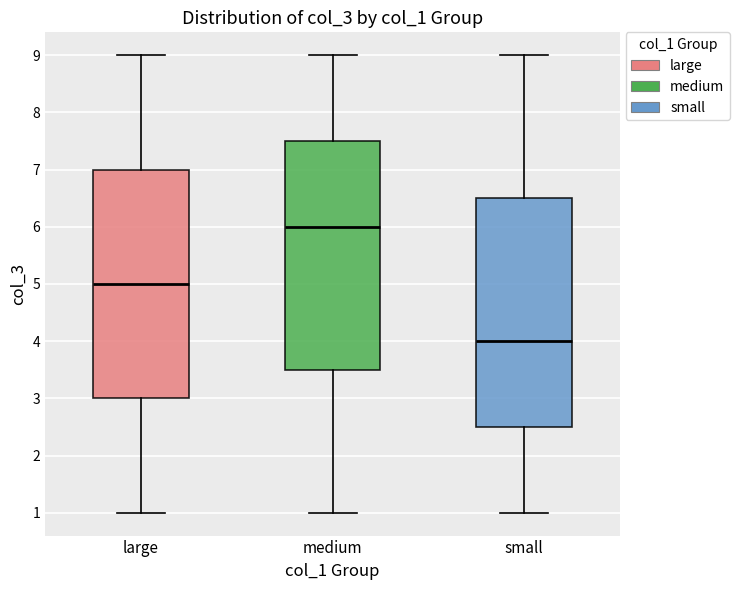

Reading left to right, read every box against the y-axis: the position of its median line, the range the box covers, and the ends of its whiskers. The values are not printed on the chart, so give them approximately, as read against the axis.

large: median 5.0, box 3.0 to 7.0, whiskers 1.0 to 9.0
medium: median 6.0, box 3.5 to 7.5, whiskers 1.0 to 9.0
small: median 4.0, box 2.5 to 6.5, whiskers 1.0 to 9.0